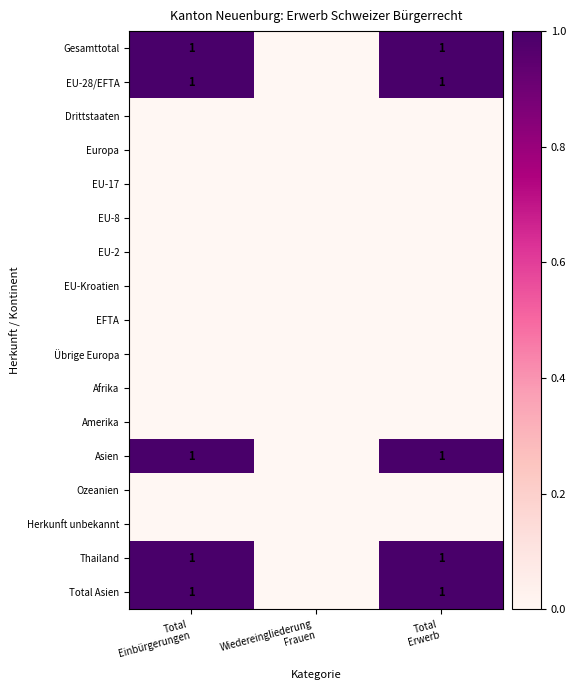

At which label does EU-28/EFTA reach its peak?

Total Einbürgerungen